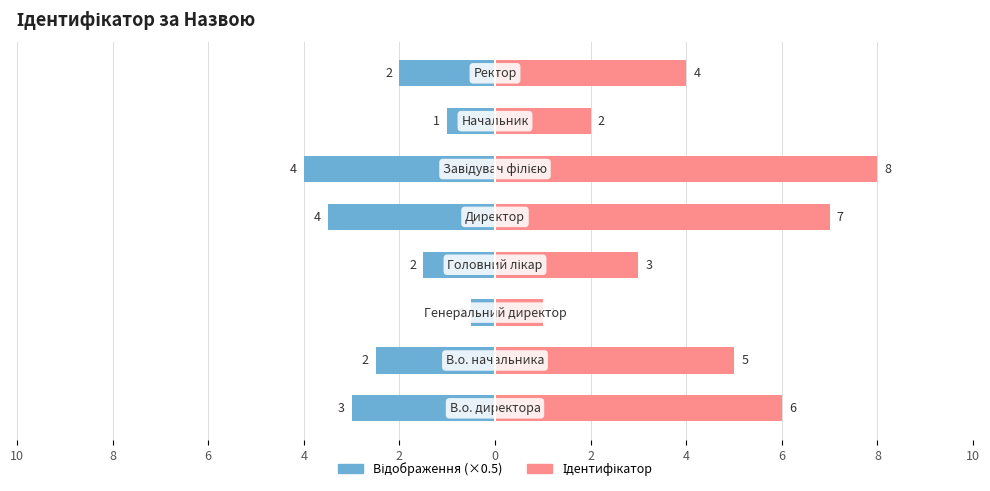

Is the value of Ліво (відображення) at 8 greater than the value of Ідентифікатор at 10?

No